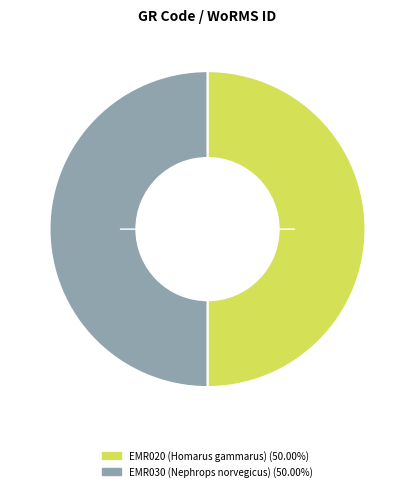

Is the sum of EMR020 and EMR030 greater than half?

Yes